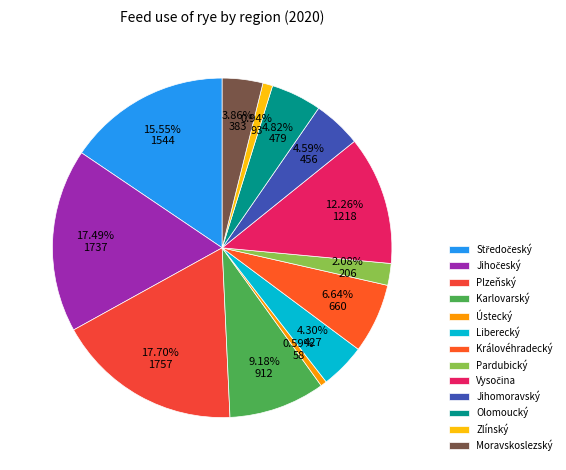

Is it true that Karlovarský is 19% of the pie?

False